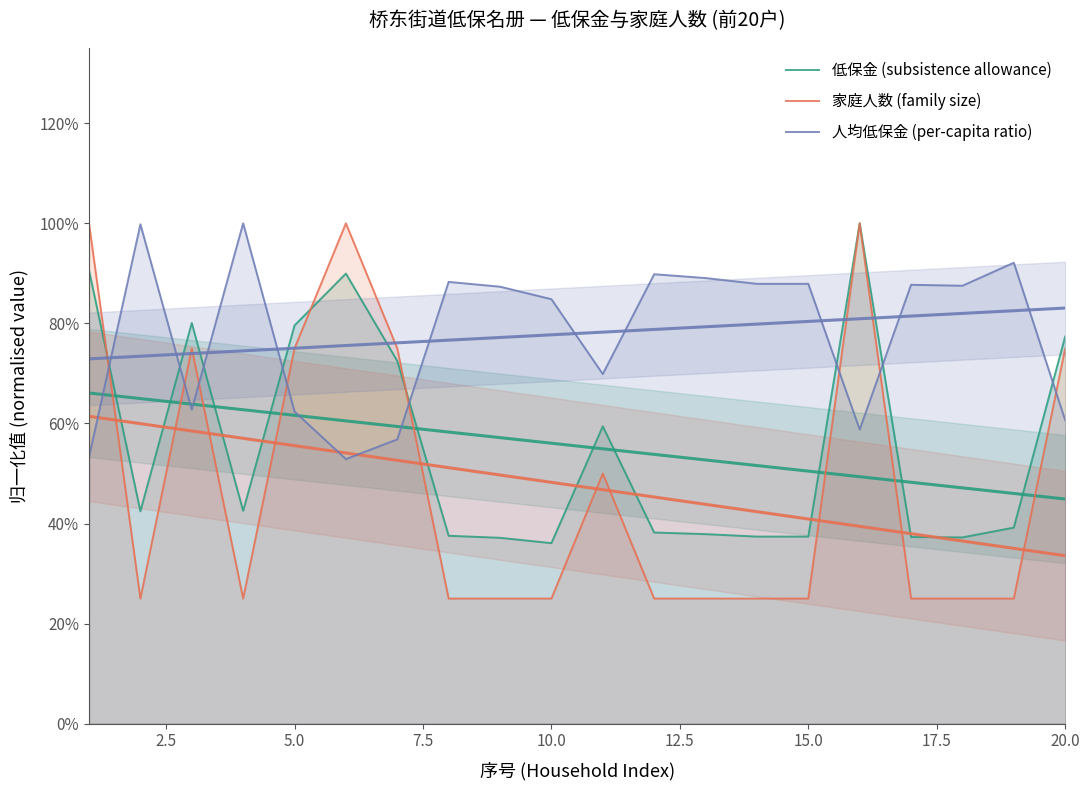

What is the difference between the second highest and minimum values in the 低保金 (subsistence allowance) series?

0.5